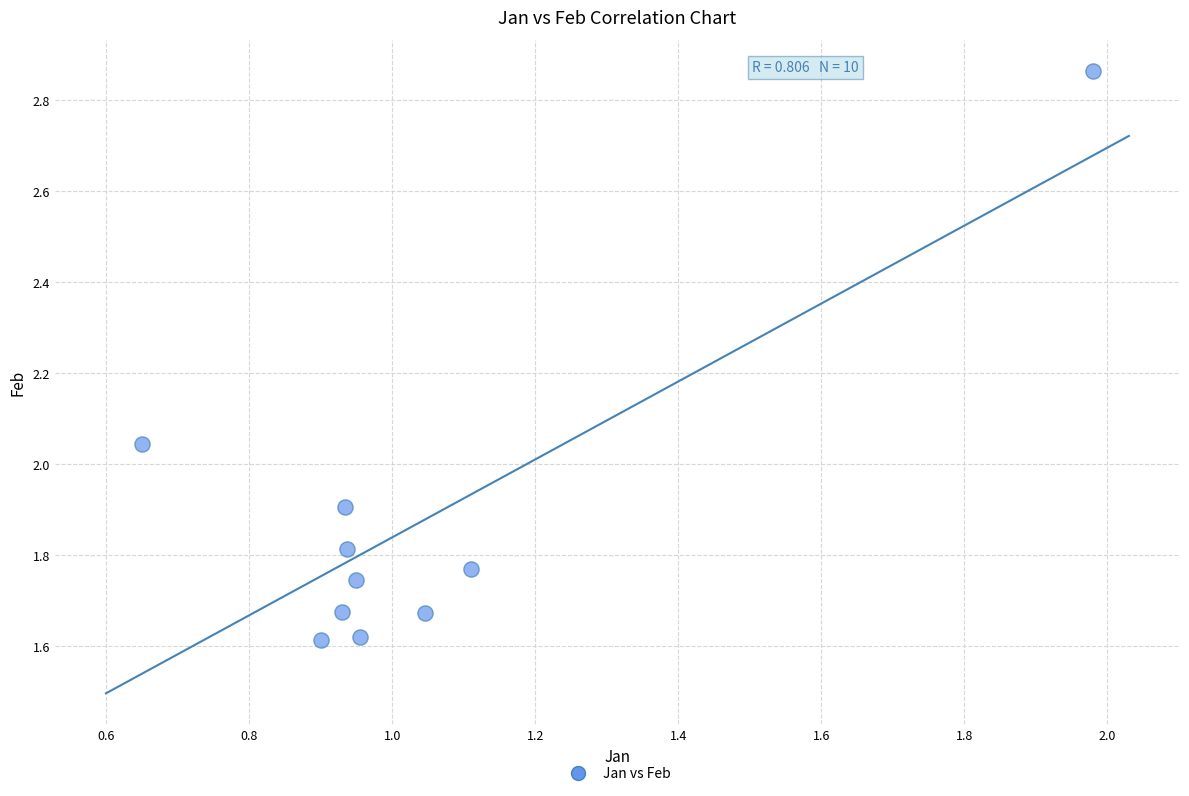

What is the range of Y values (max minus min)?

1.3